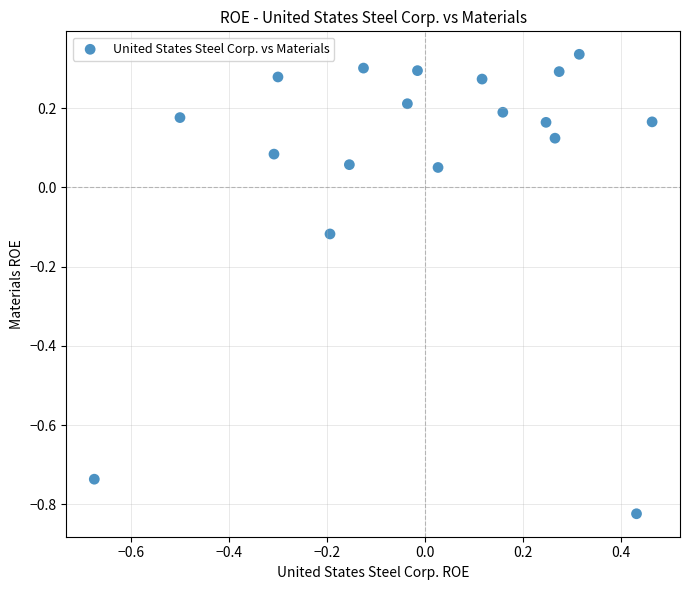

What is the range of X values (max minus min)?

1.1